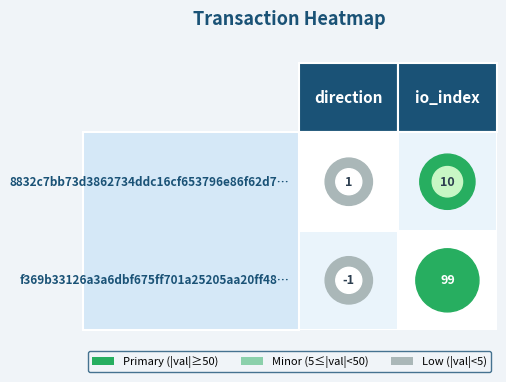

What is the greatest value displayed?

99